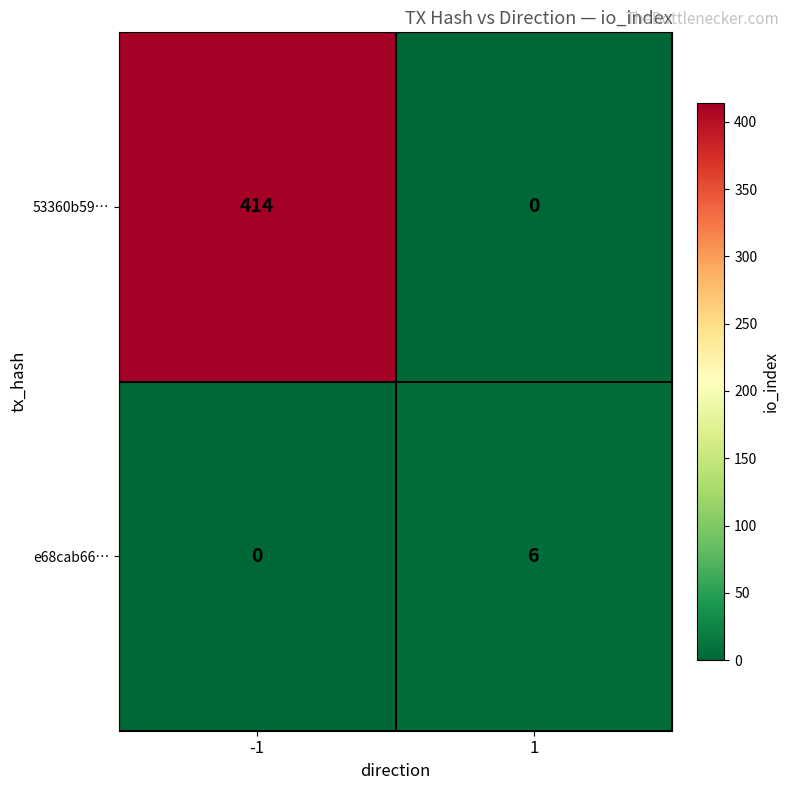

What is the average value of the e68cab66… series?

3